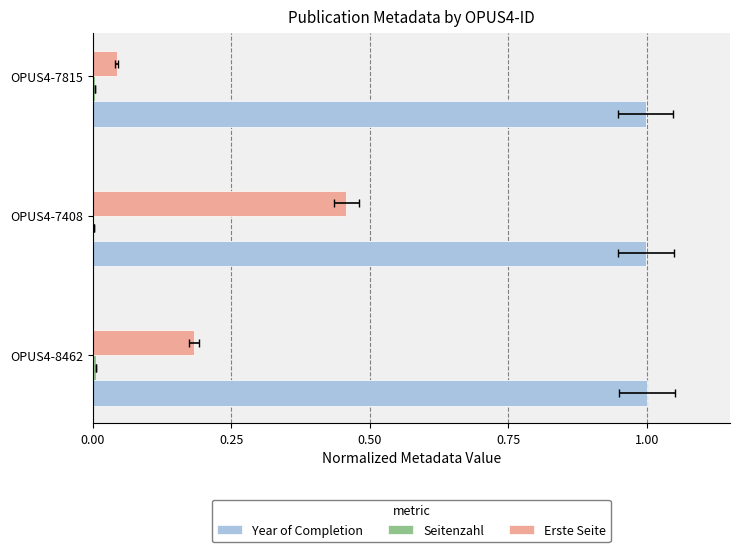

Reading left to right, list all the values displayed in this chart.

Year of Completion: 1.0	1.0	1.0
Seitenzahl: 0.0	0.0	0.0
Erste Seite: 0.2	0.5	0.0